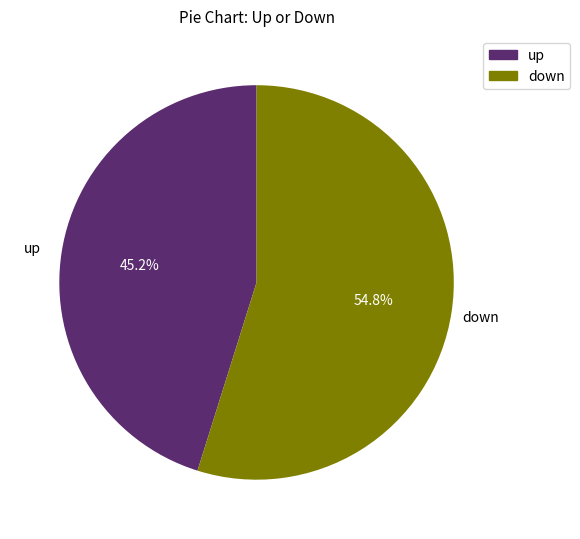

How much of the chart is everything except down?

45.2%